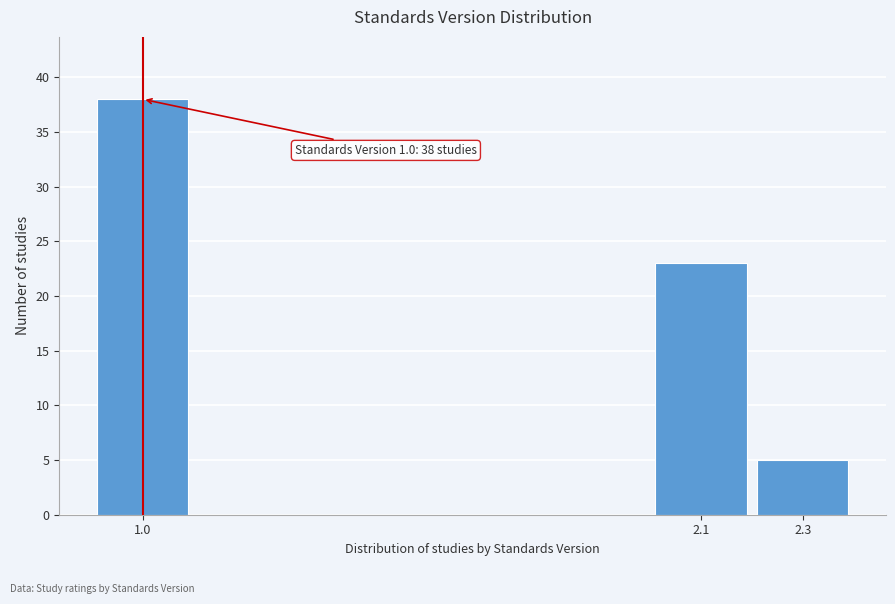

Reading left to right, extract all data points from this chart.

1.0=38	2.1=23	2.3=5